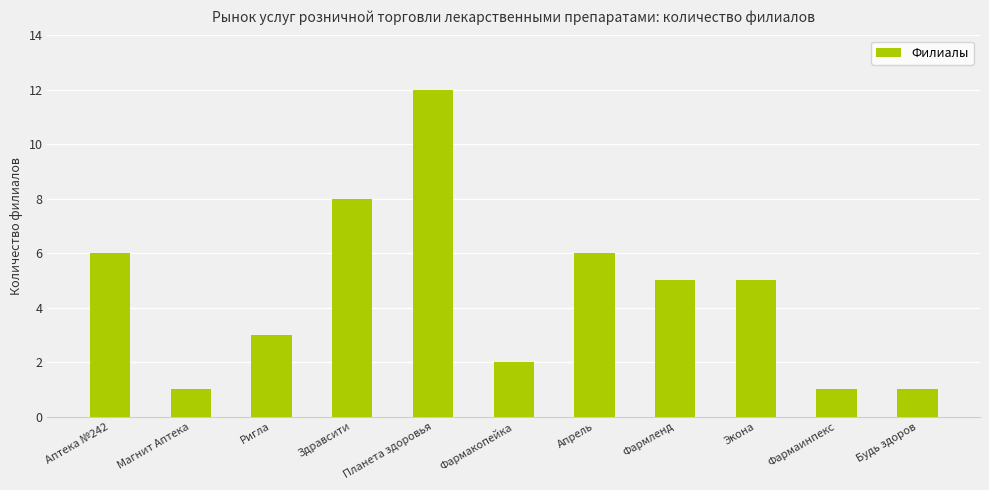

What position from the left is Планета здоровья?

5